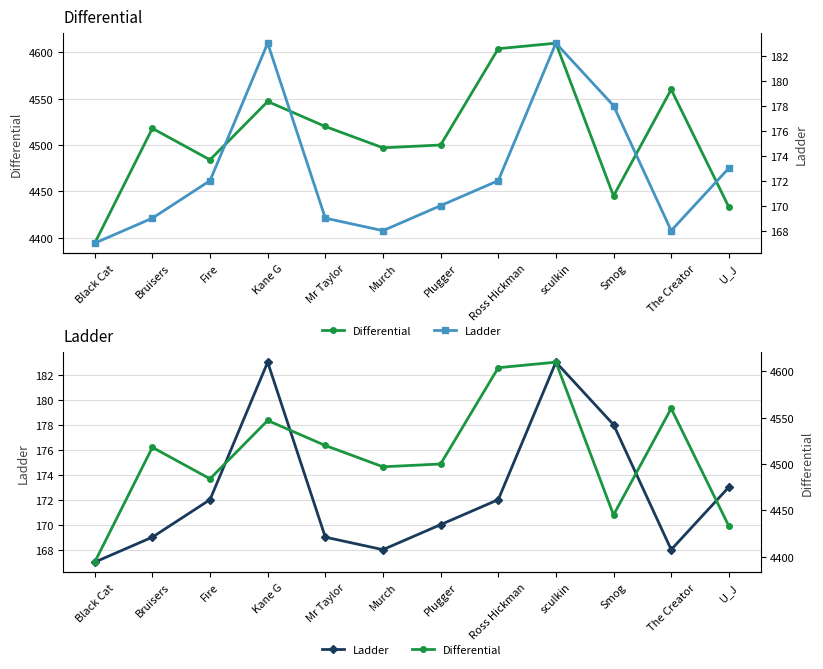

What is the spread (max minus min) of values at Black Cat?

4227